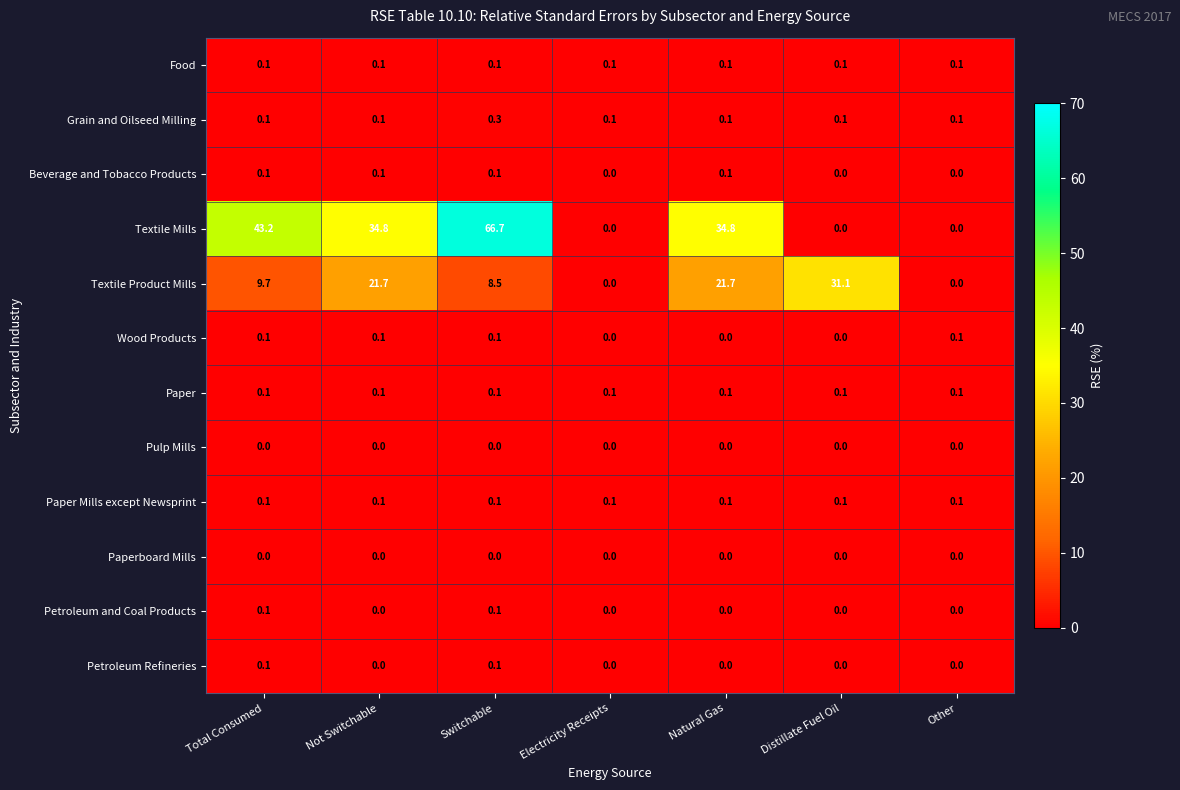

What is the greatest value displayed?

66.7